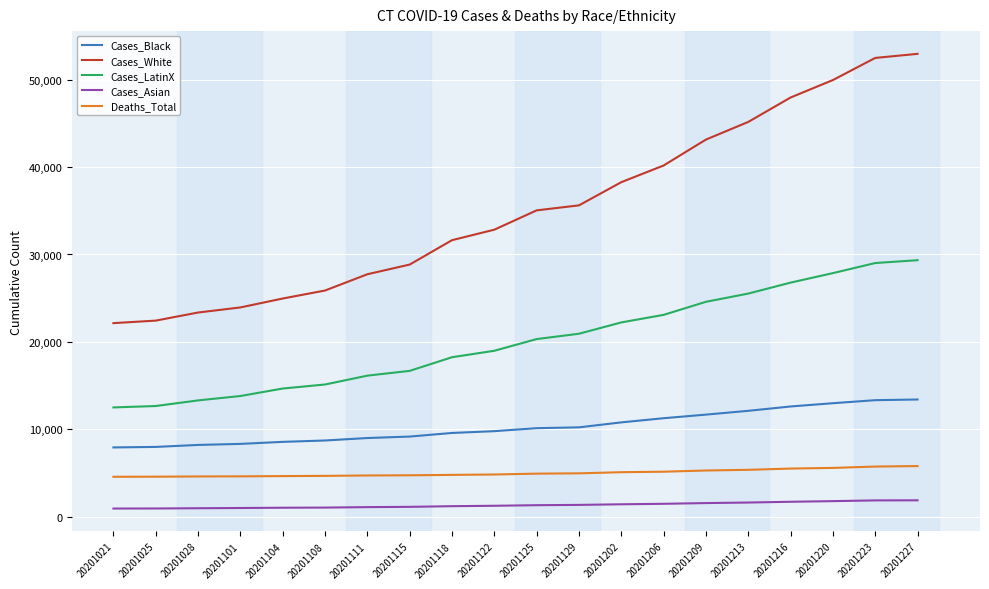

Which series has the largest range (max minus min)?

Cases_White